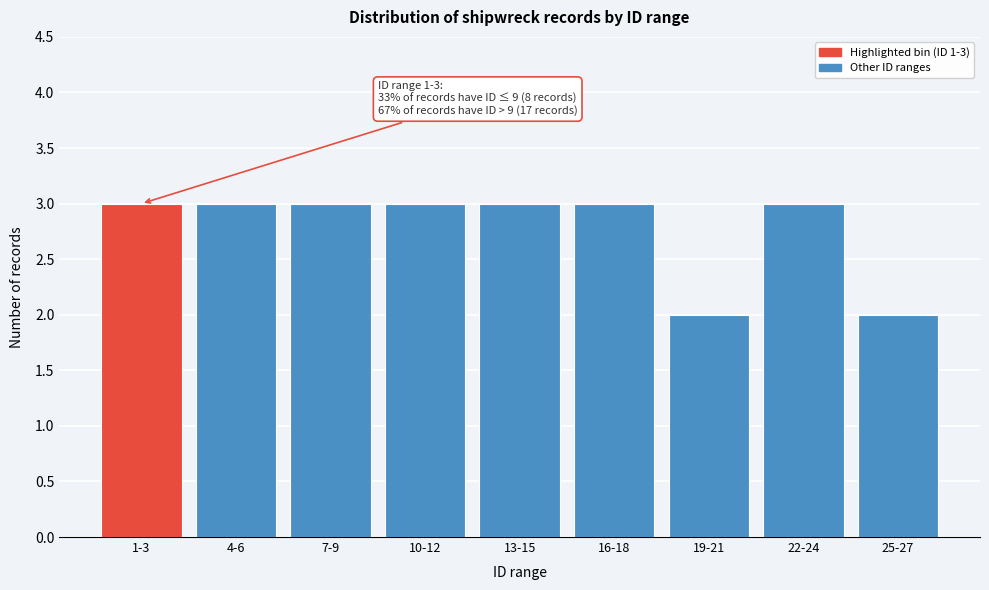

Reading left to right, what are all the values shown in this chart?

3	3	3	3	3	3	2	3	2